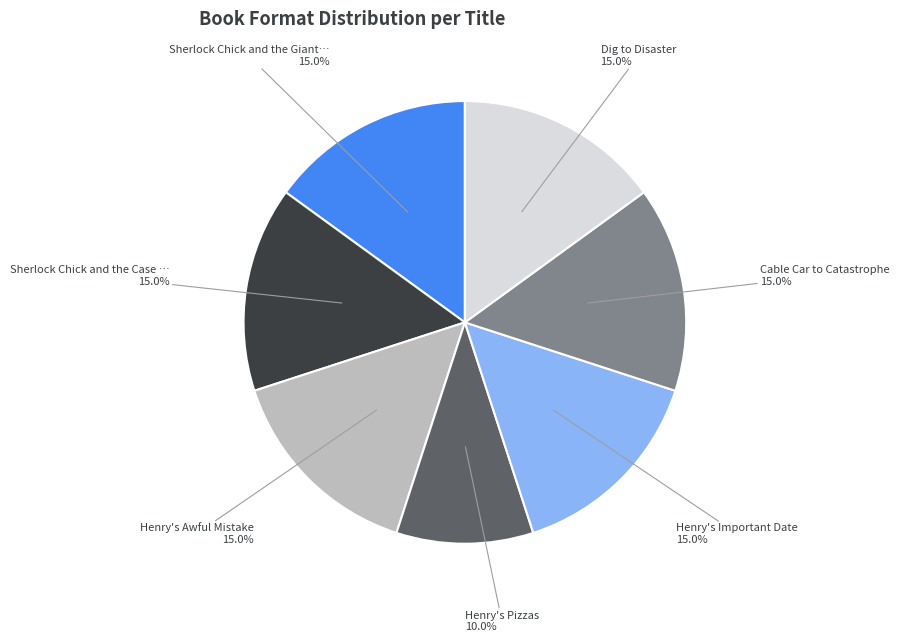

True or false: Henry's Pizzas accounts for 25% of the total.

False